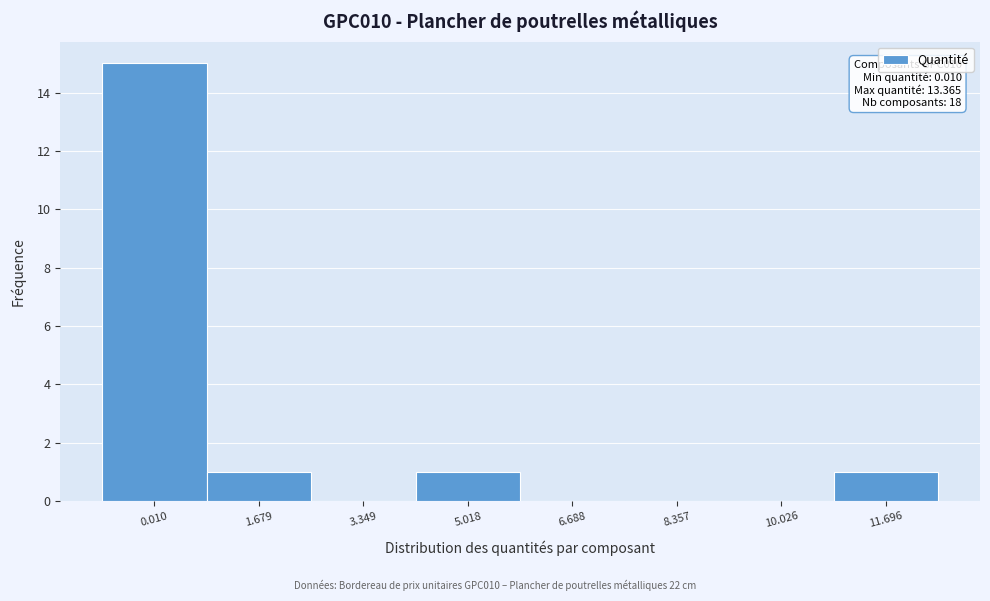

Reading right to left, list all the values displayed in this chart.

11.696=1	10.026=0	8.357=0	6.688=0	5.018=1	3.349=0	1.679=1	0.010=15